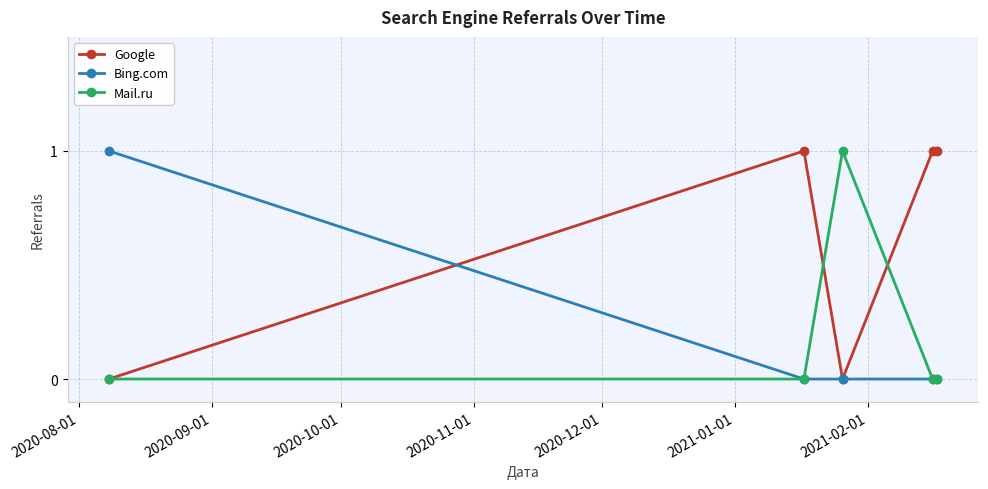

In Mail.ru, how many points are higher than both neighbors (excluding endpoints)?

1